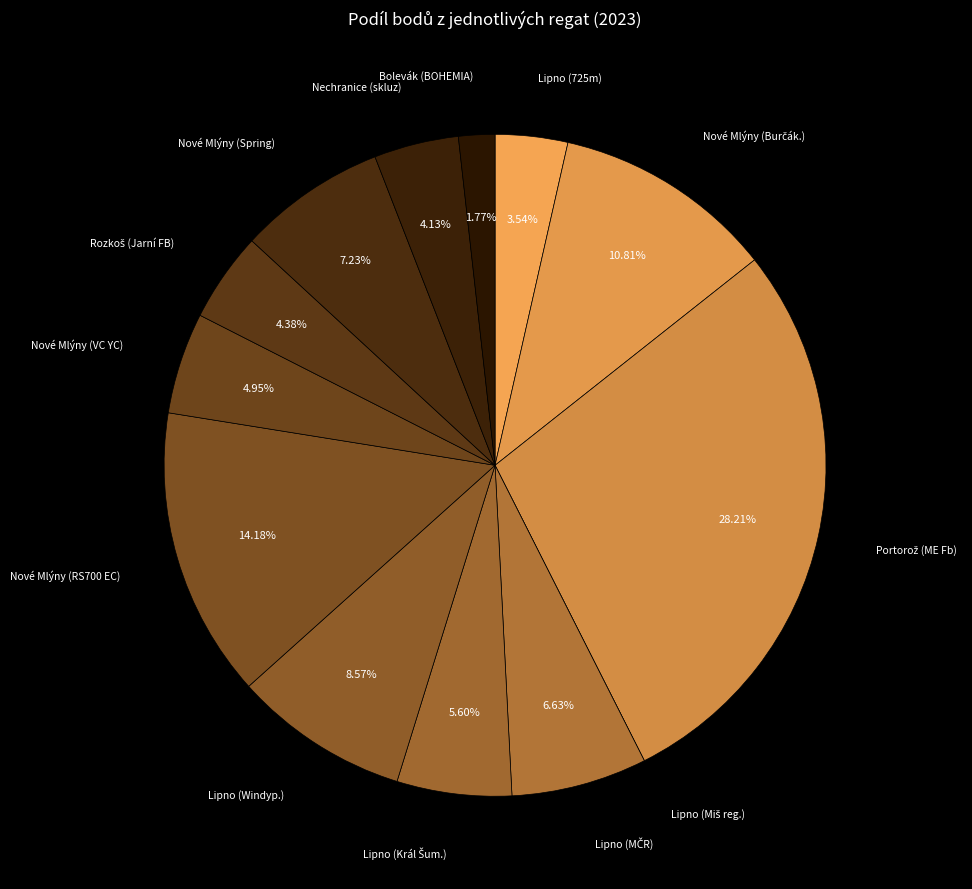

How many slices are in this pie chart?

13